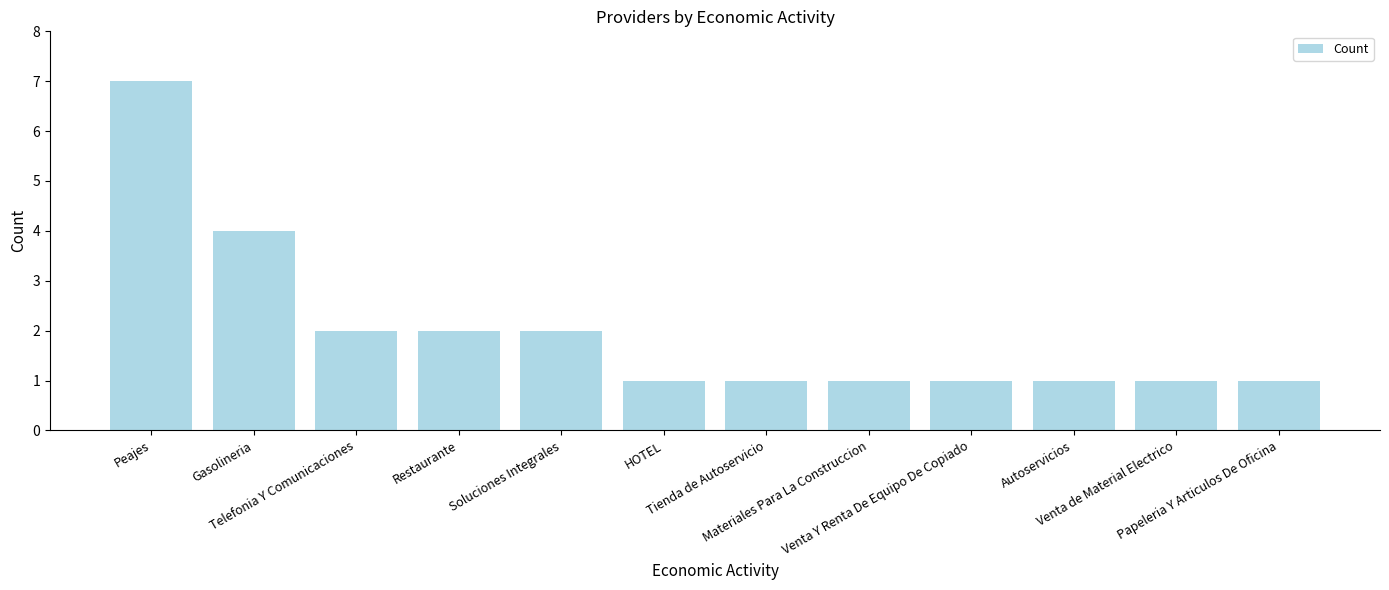

Between Soluciones Integrales and Materiales Para La Construccion, which is larger?

Soluciones Integrales